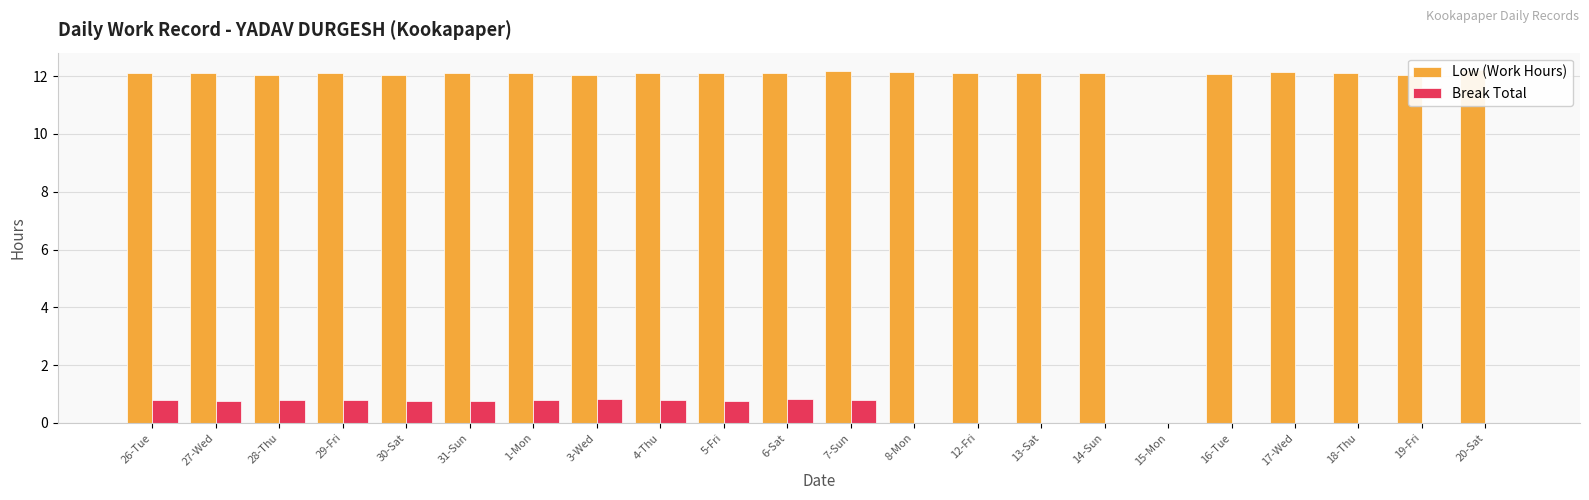

How many groups of bars are there?

22